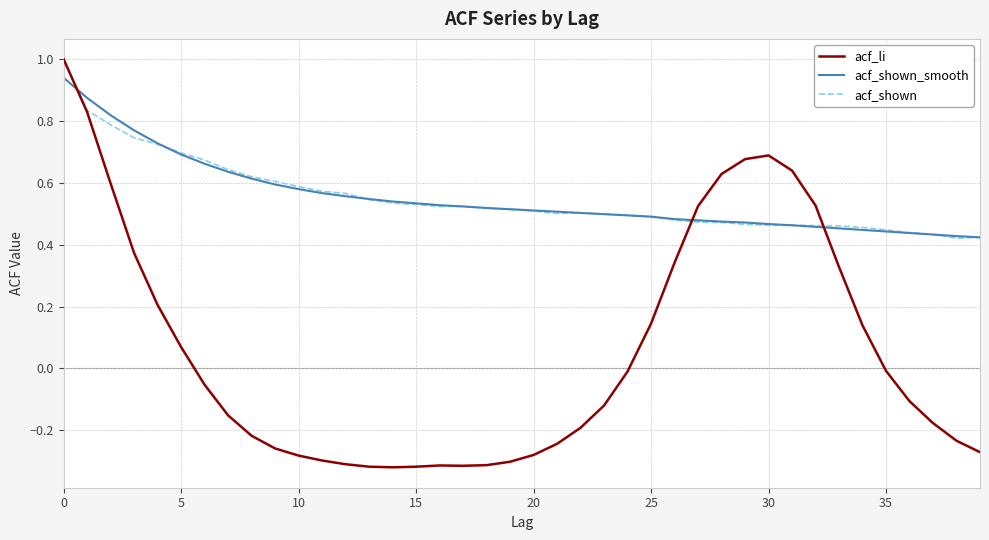

Does the chart have visible grid lines?

Yes